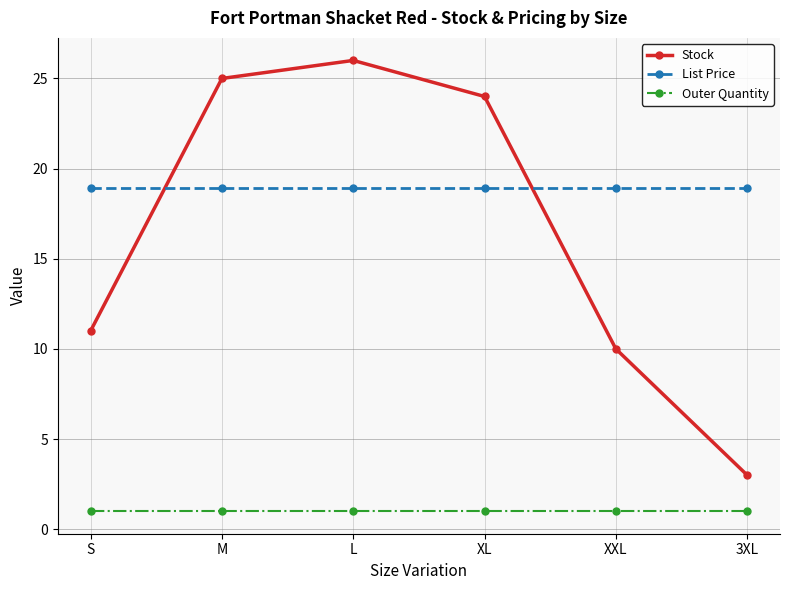

How many lines are shown in the chart?

3